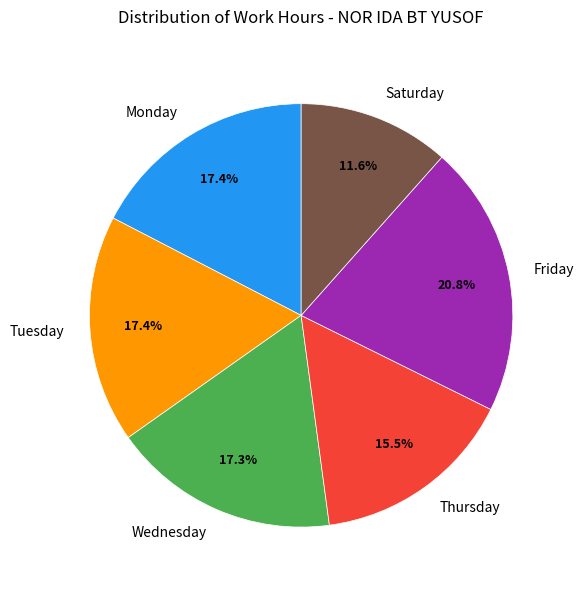

How much of the chart is everything except Wednesday?

82.7%